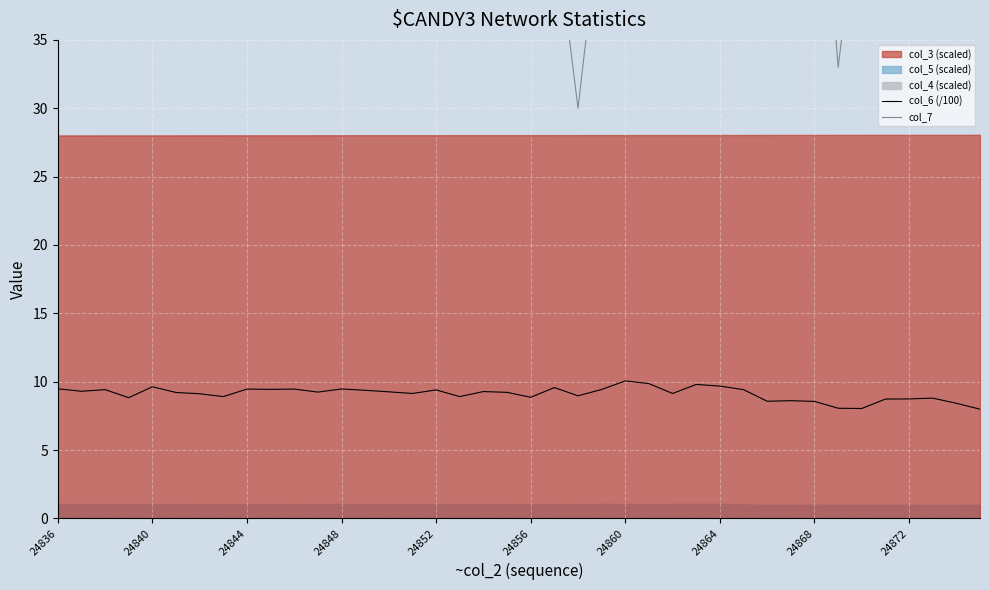

At which category does col_7 reach its first local peak?

24840